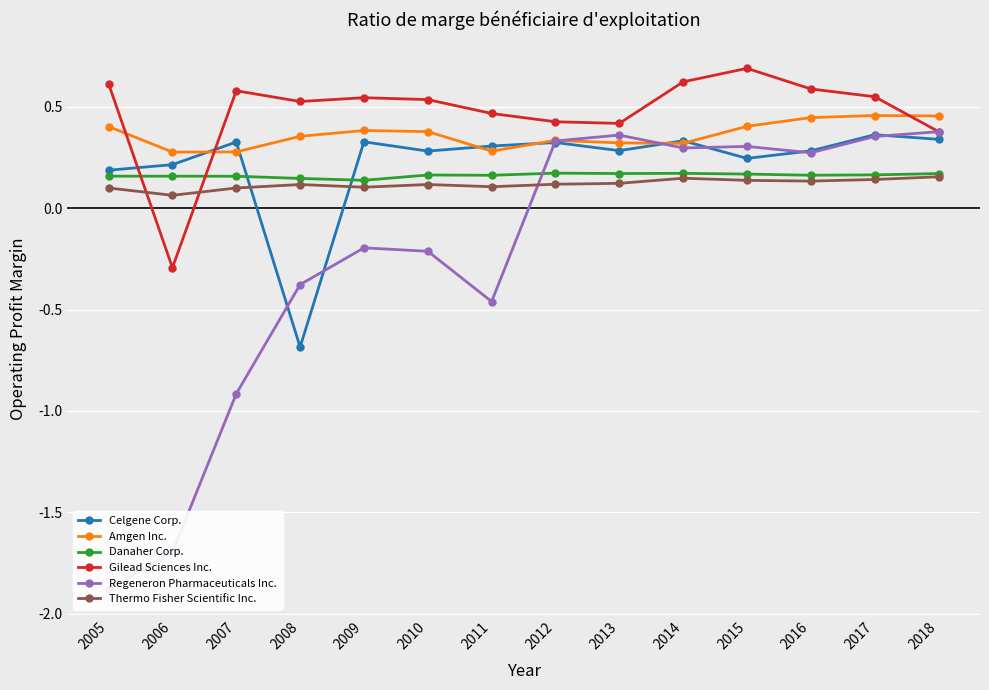

How many series are shown in this chart?

6